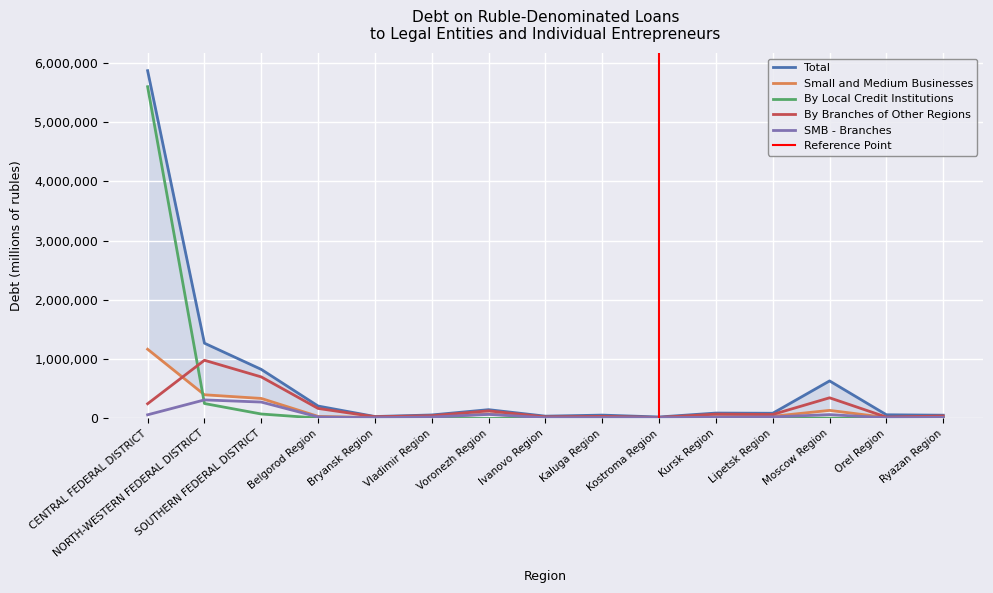

At which category does the chart reach its minimum across all series?

Voronezh Region